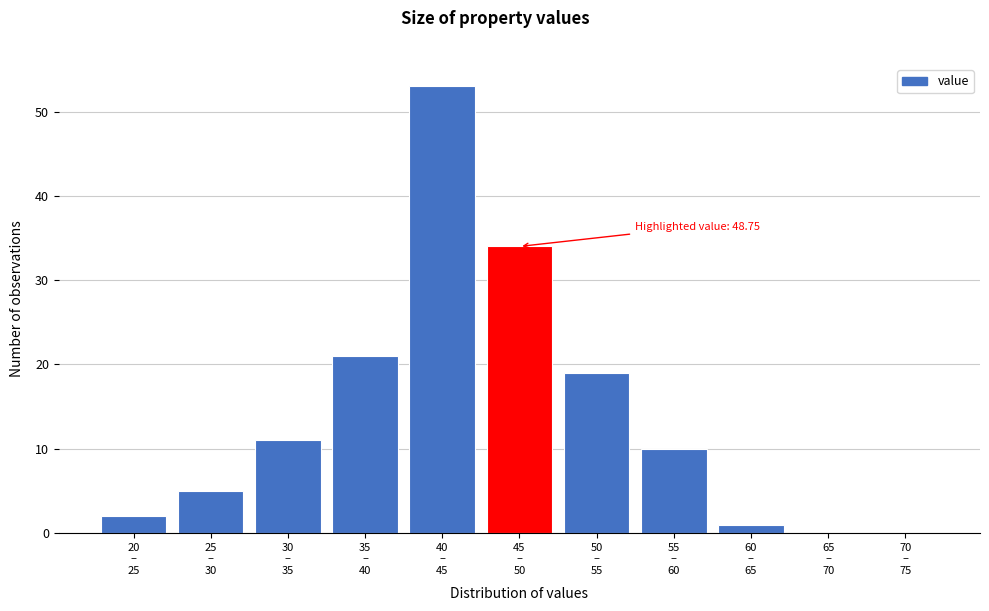

What is the maximum value shown in the chart?

53